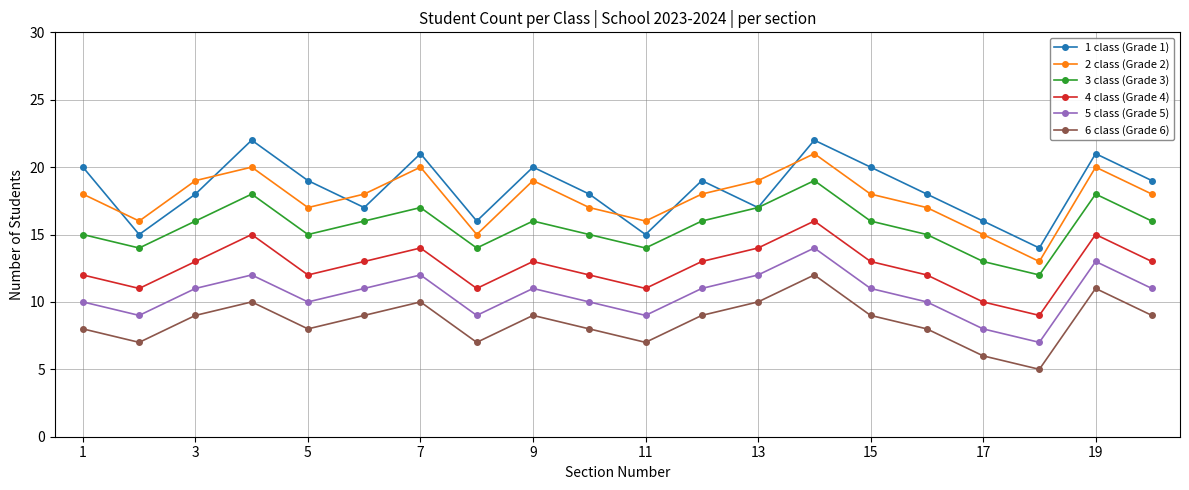

True or false: 2 class (Grade 2) and 4 class (Grade 4) cross at least once.

False